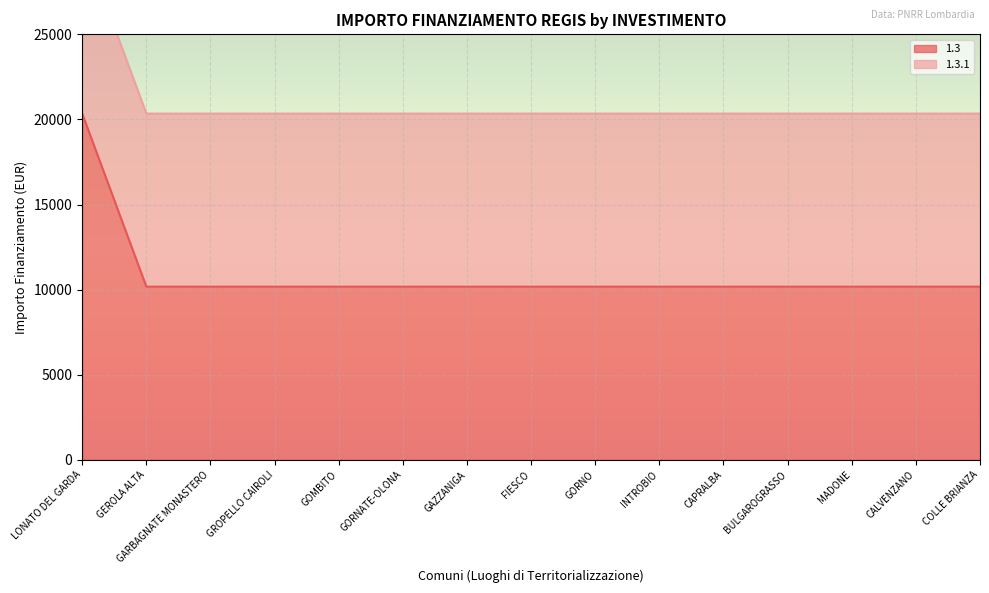

Which category has the lowest value across all series?

GEROLA ALTA